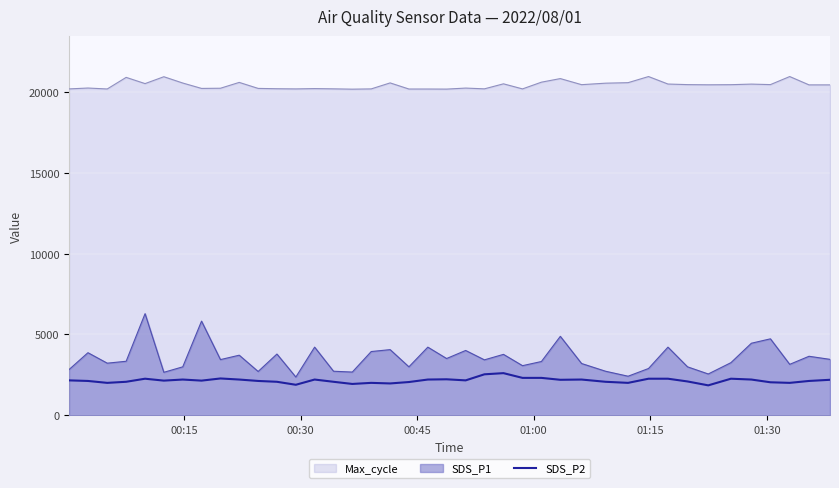

What is the greatest value displayed?

20947.0